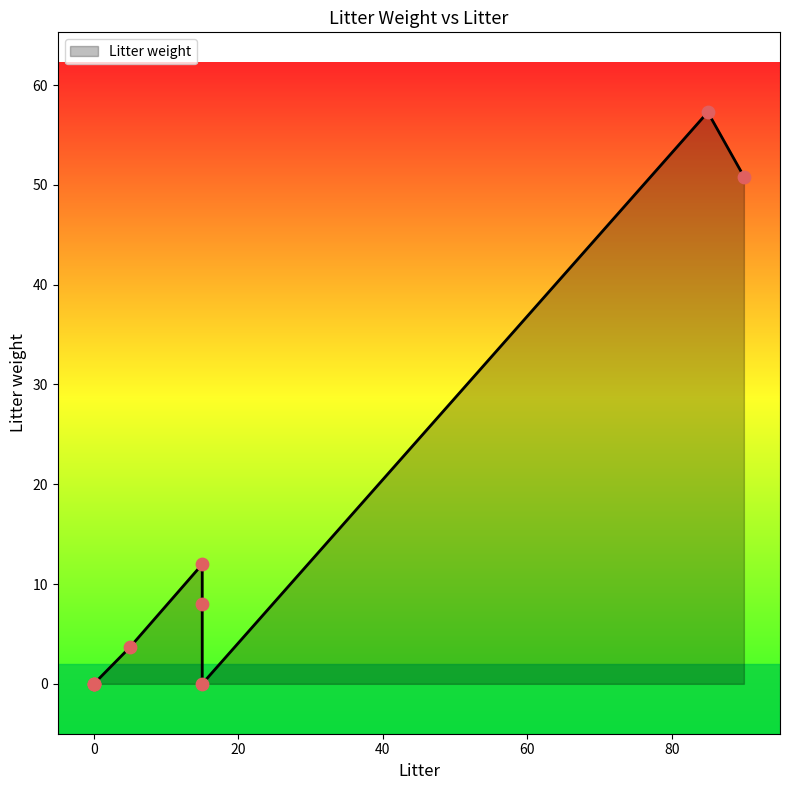

What is the ratio of the value at 5 to the value at 15?

0.1